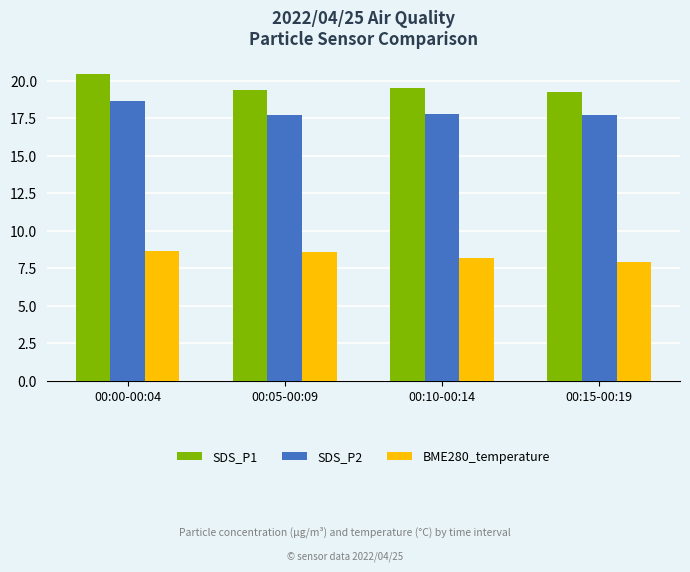

What is the value of the BME280_temperature bar at the 2nd from the left?

8.6